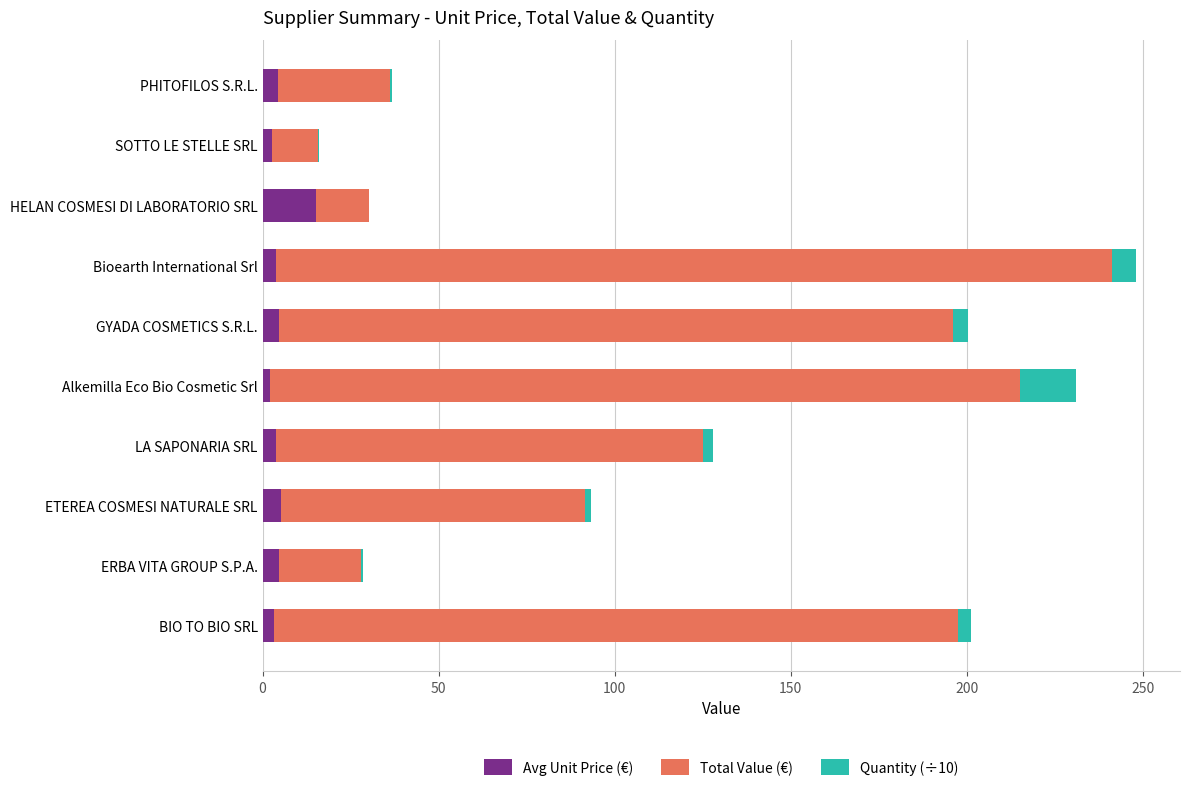

Which category has the highest value in the Avg Unit Price (€) series?

HELAN COSMESI DI LABORATORIO SRL